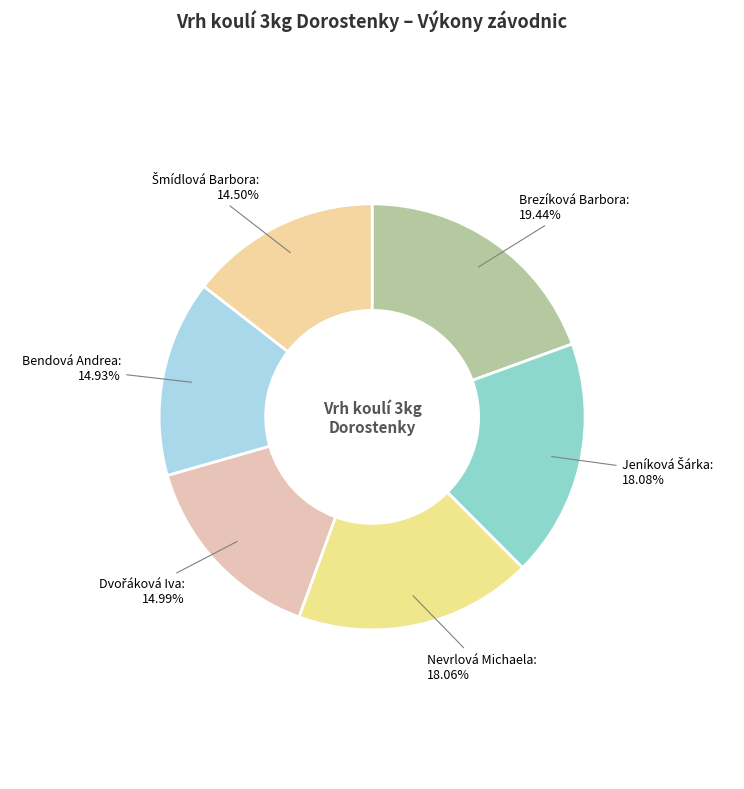

Rank the categories by value from lowest to highest.

Šmídlová Barbora, Bendová Andrea, Dvořáková Iva, Nevrlová Michaela, Jeníková Šárka, Brezíková Barbora